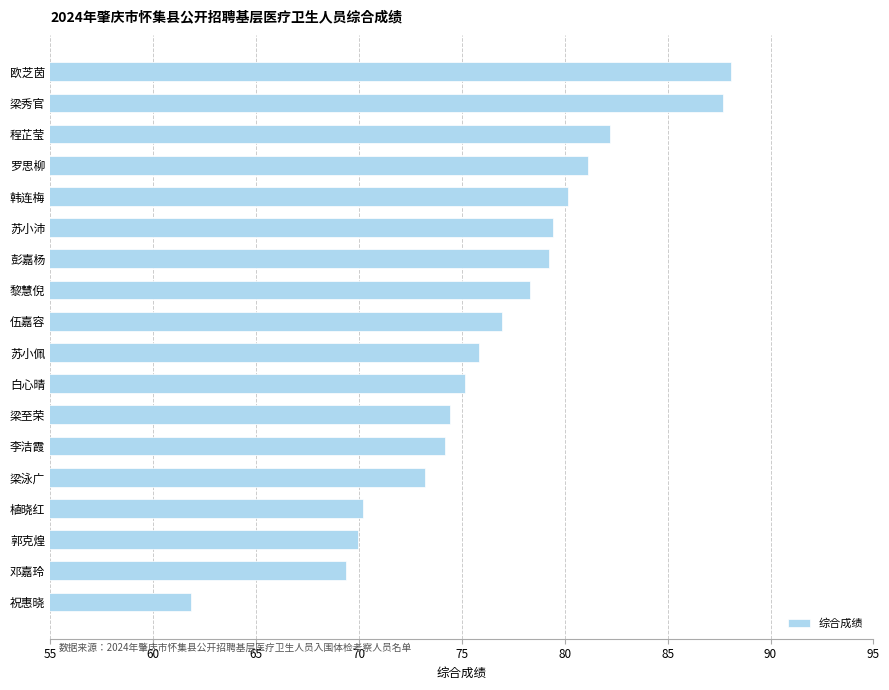

Reading top to bottom, transcribe all the data shown in this chart.

88.1	87.7	82.2	81.2	80.2	79.4	79.2	78.3	77.0	75.8	75.2	74.4	74.2	73.2	70.2	70.0	69.4	61.9